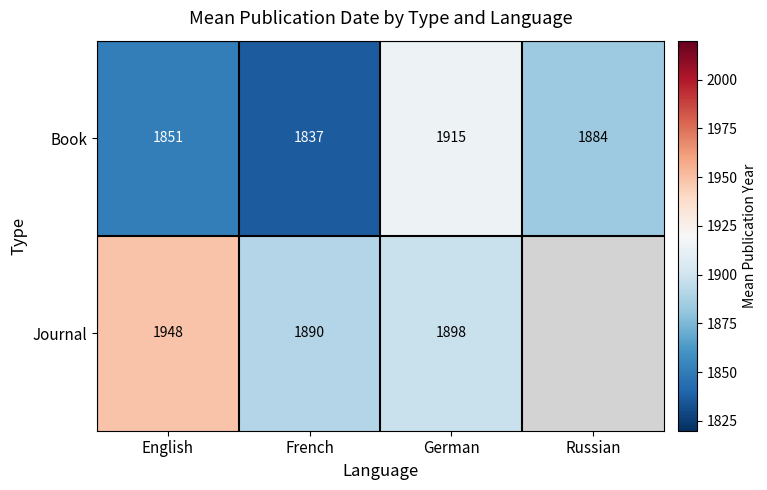

Where is Book nearest to the value 1876?

Russian